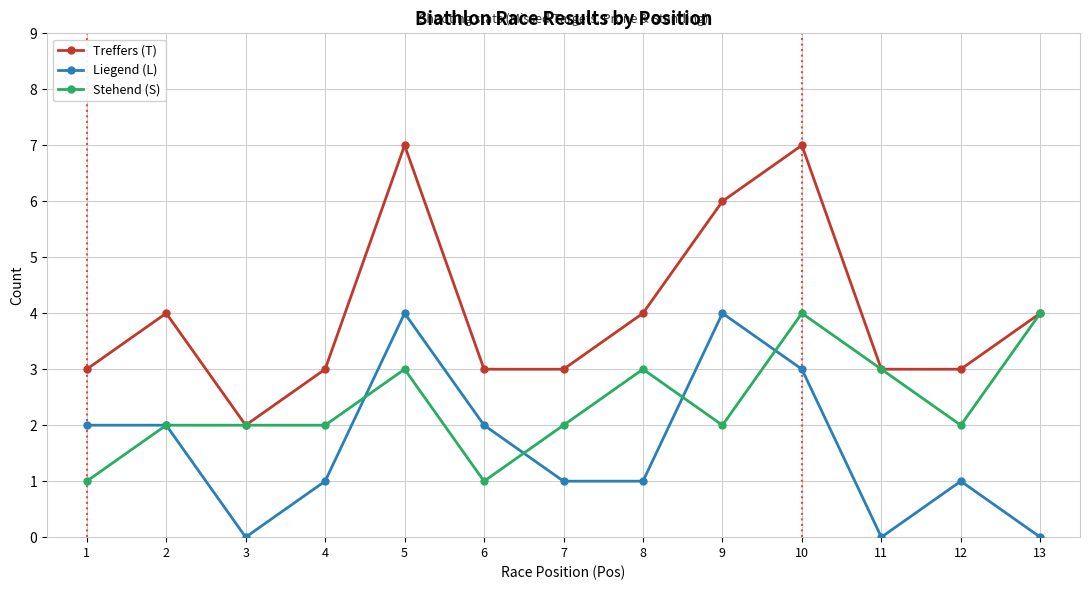

At how many categories does at least one series exceed 0?

13